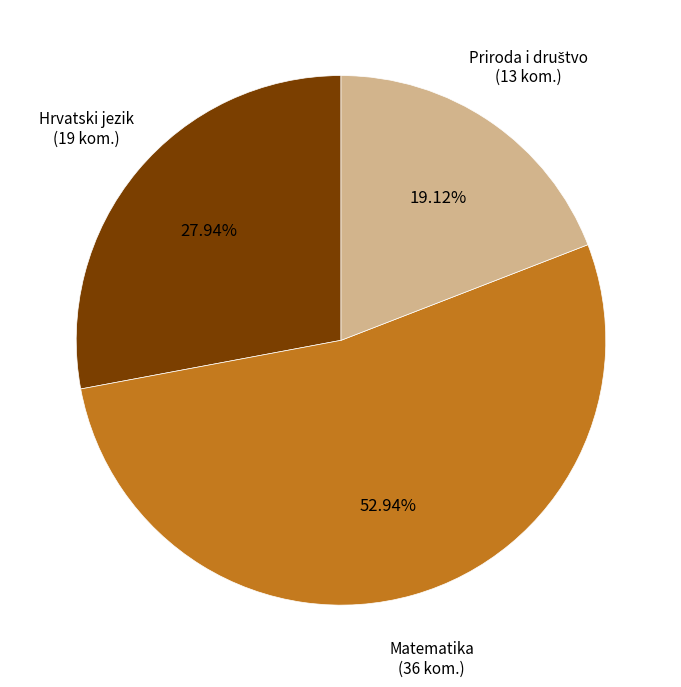

Which has a higher value, Hrvatski jezik or Matematika?

Matematika